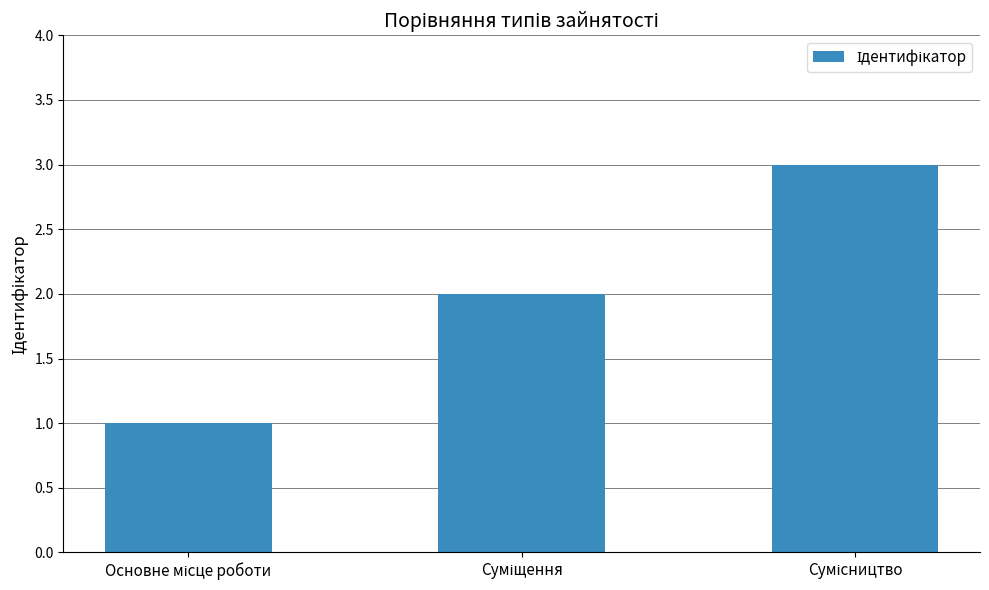

What is the greatest value displayed?

3